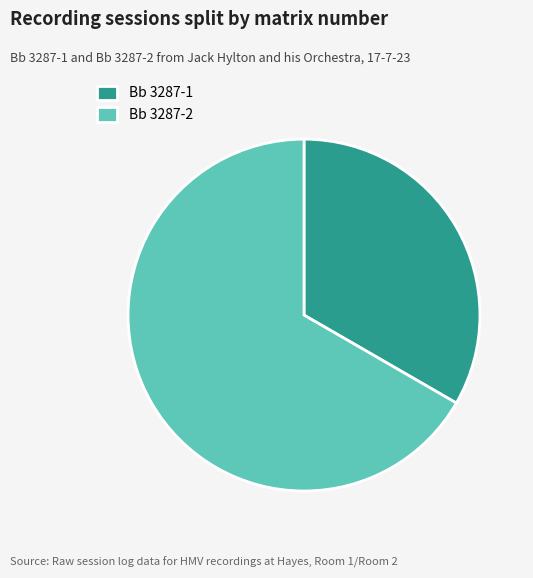

Rank the categories by value from highest to lowest.

Bb 3287-2, Bb 3287-1